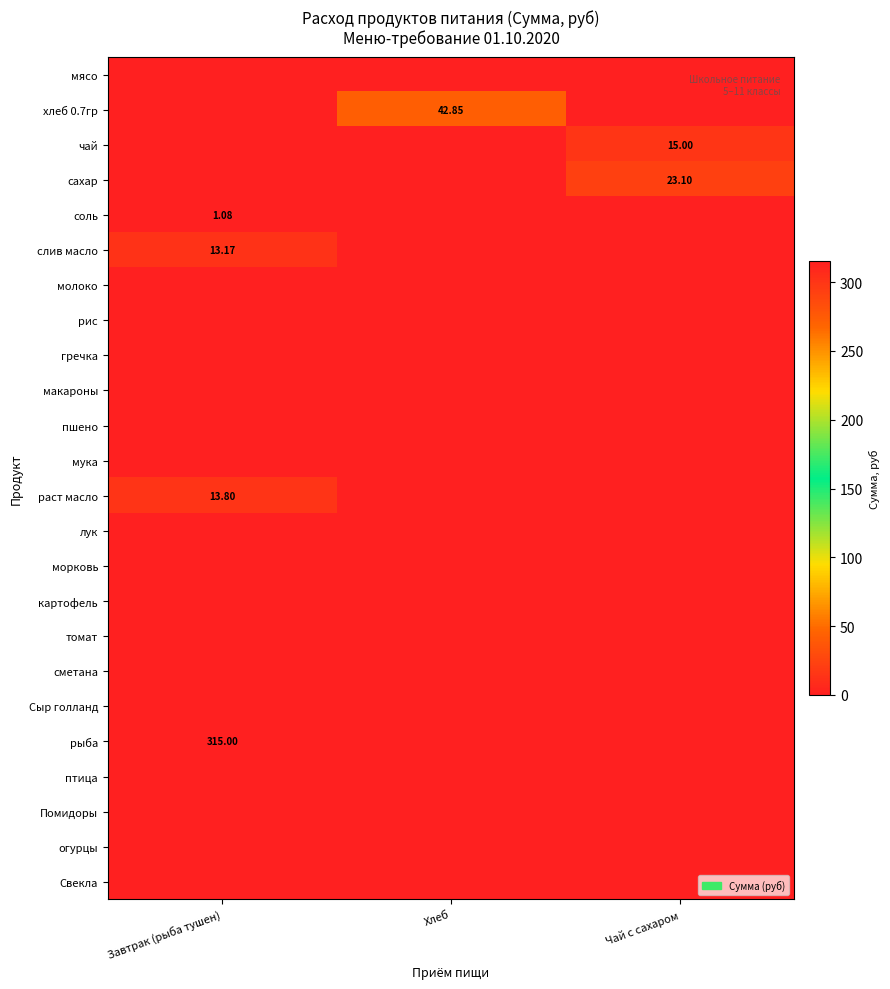

How many values in the раст масло series exceed 0?

1